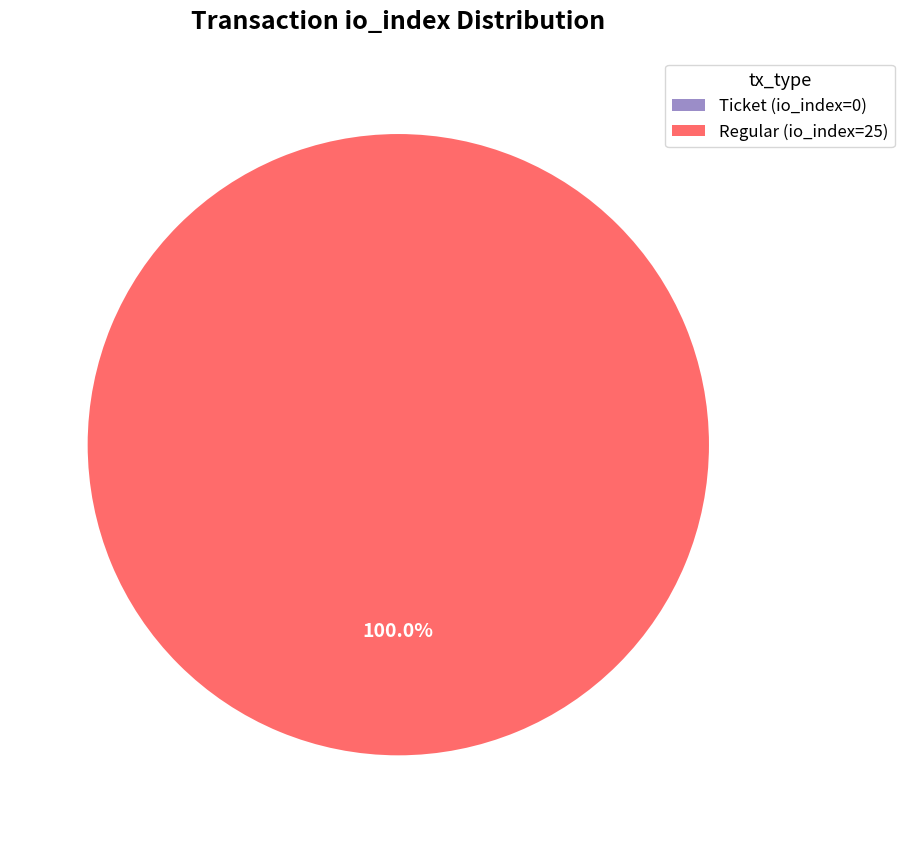

Rank the categories by value from highest to lowest.

Regular (io_index=25), Ticket (io_index=0)